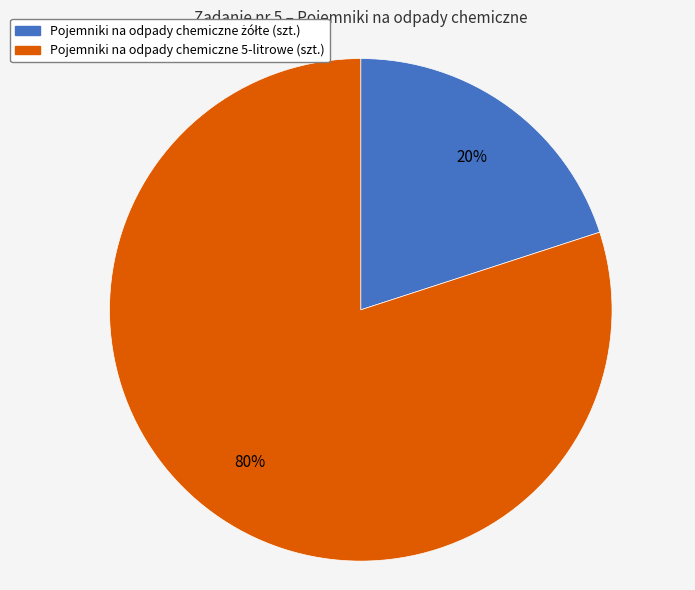

True or false: Pojemniki na odpady chemiczne 5-litrowe (szt.) accounts for 80% of the total.

True